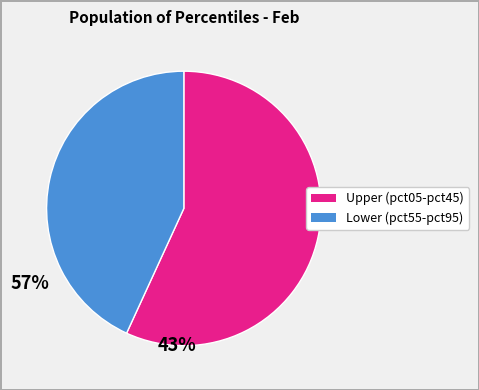

Does any single category account for the majority?

Yes